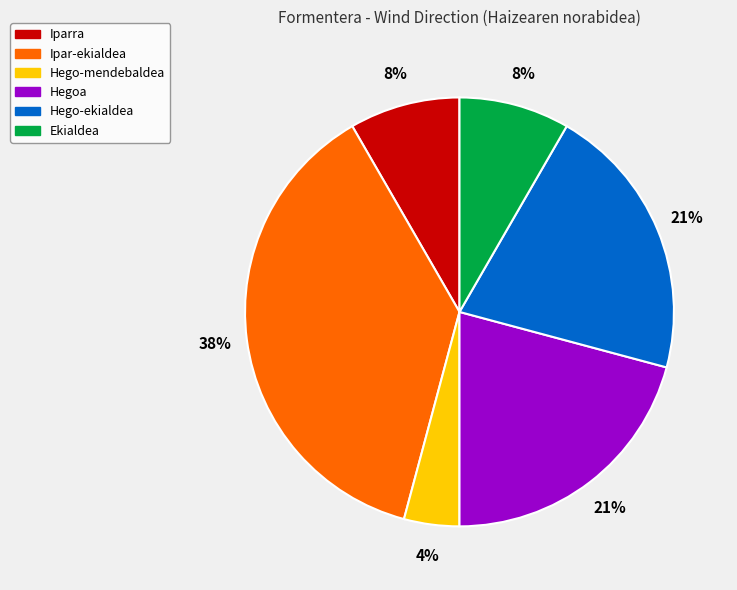

To the nearest percent, what percentage of the pie is Iparra?

8%